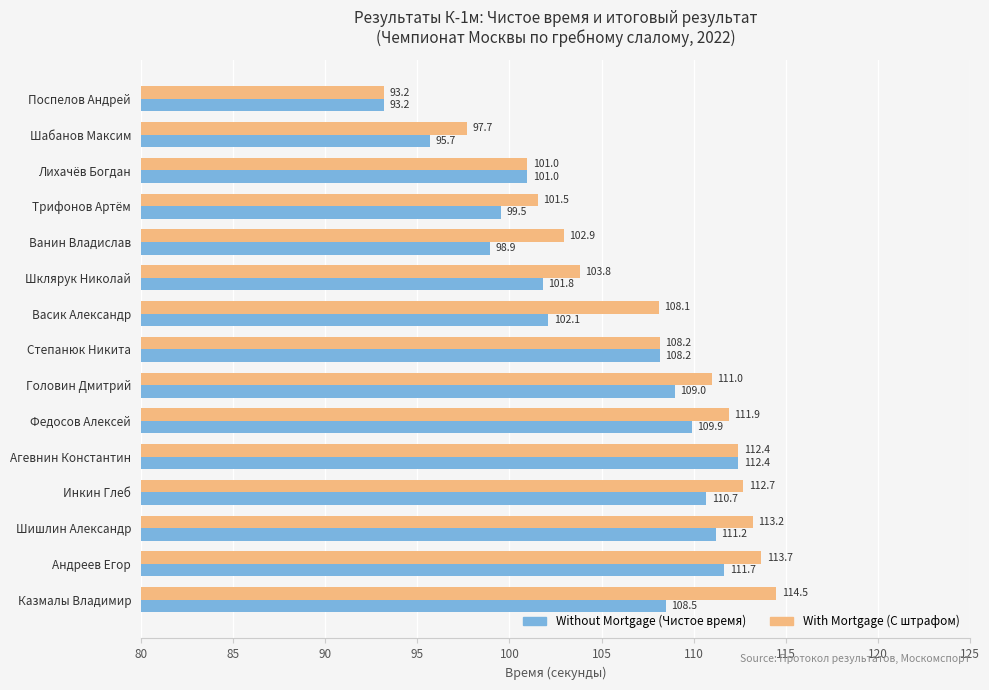

What is the total value across all series at Федосов Алексей?

221.8